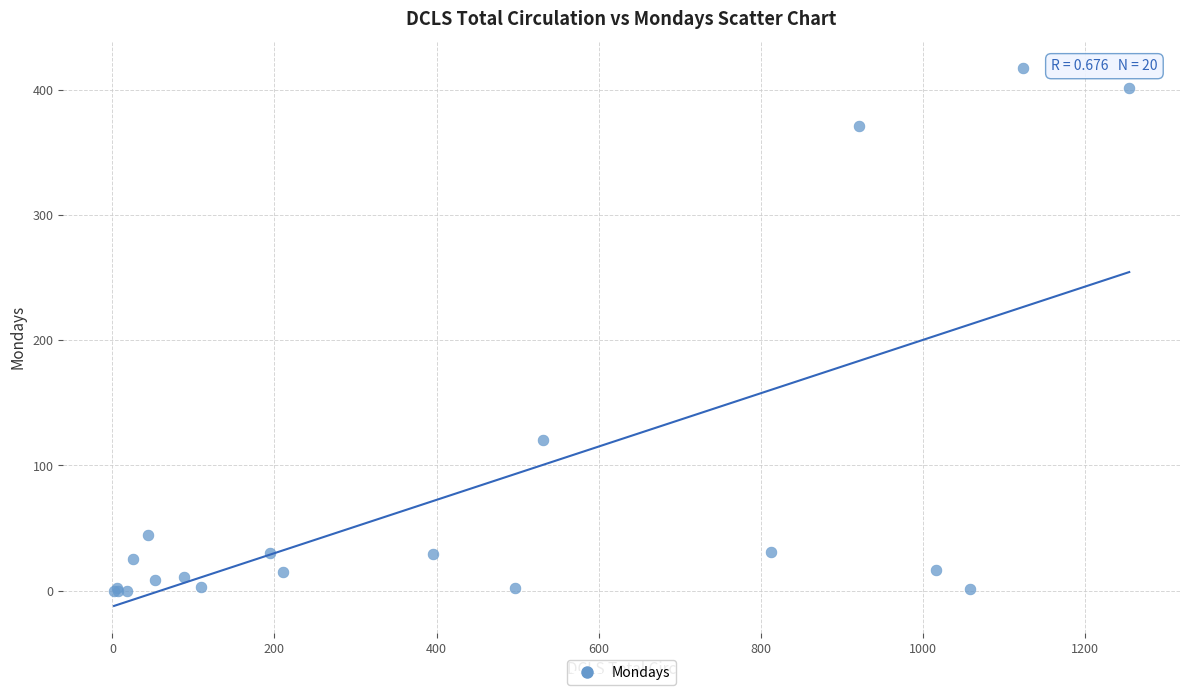

What Y value in the scatter plot is closest to 208?

120